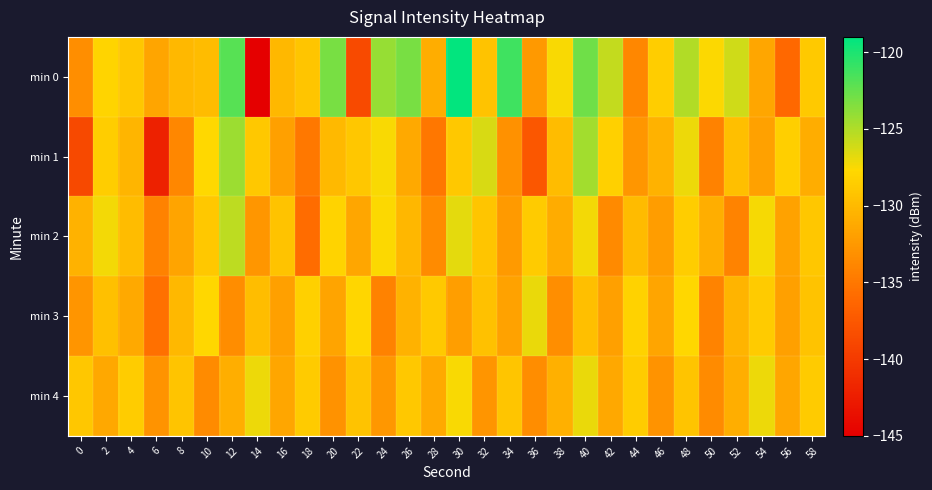

What is the difference between the highest and lowest values at 2?

4.0